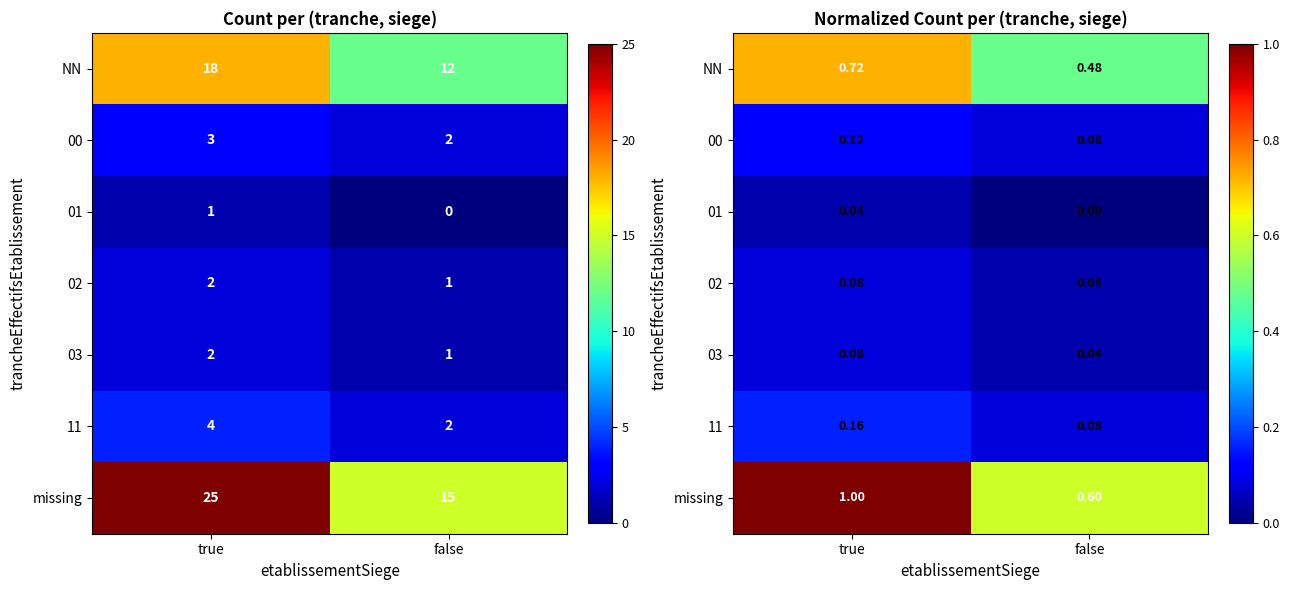

Count the 11 values in the range 0 to 1.

2